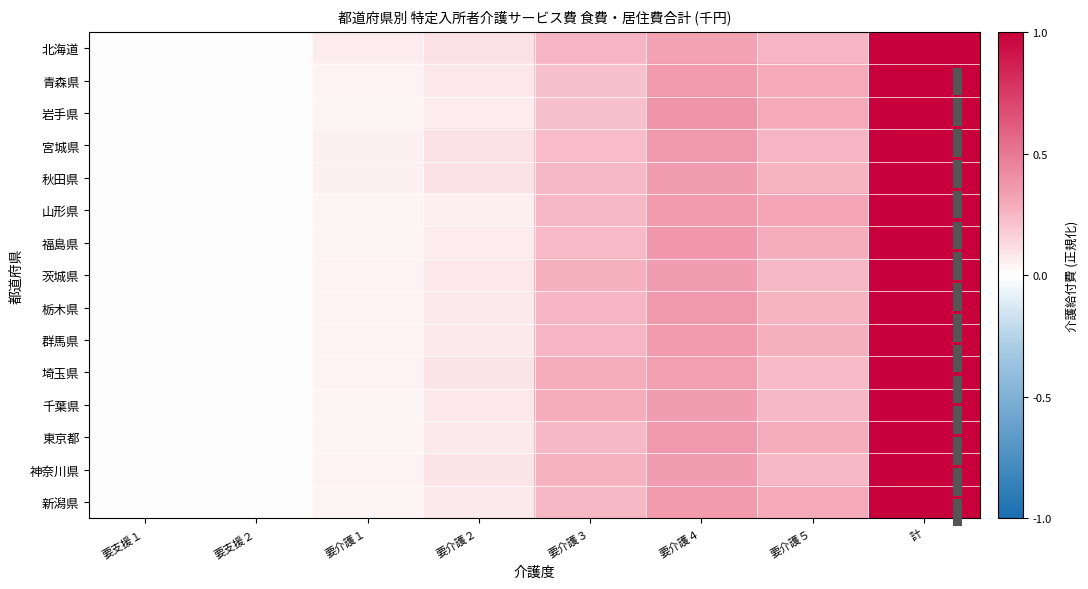

What is the total value across all series at 要介護４?

5.3